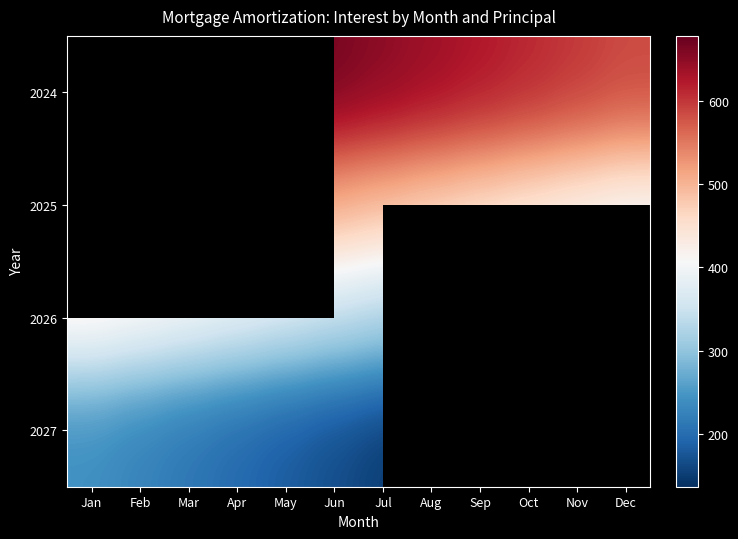

At which label is 2025 closest to 498?

Jul